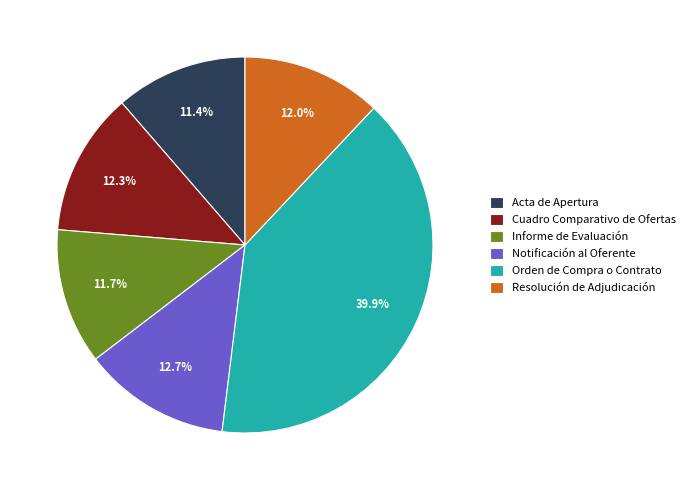

What is the largest slice in the pie chart?

Orden de Compra o Contrato